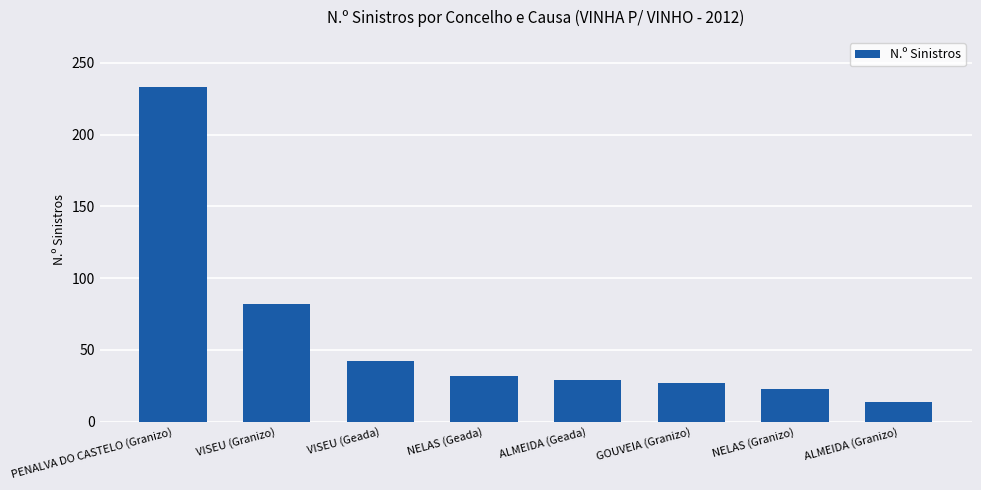

Is it true that the value at NELAS (Geada) is 48?

False